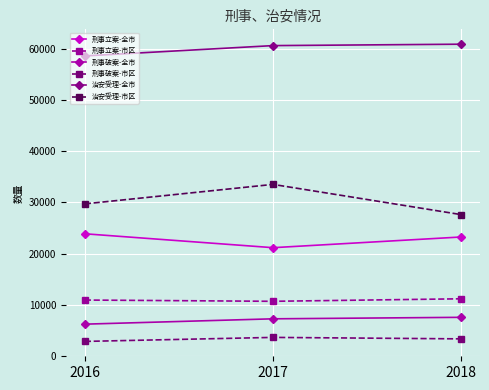

How many series are shown in this chart?

6